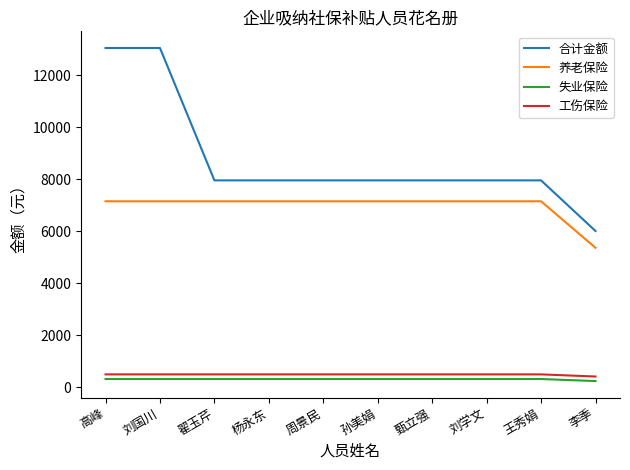

What is the total value across all series at 刘国川?

21016.5